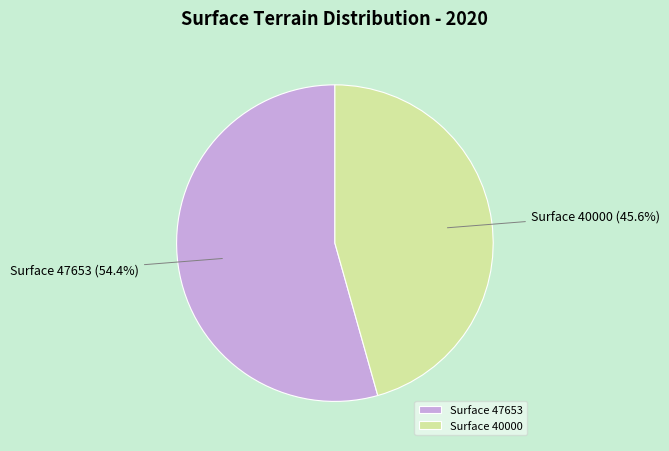

How many slices are in this pie chart?

2